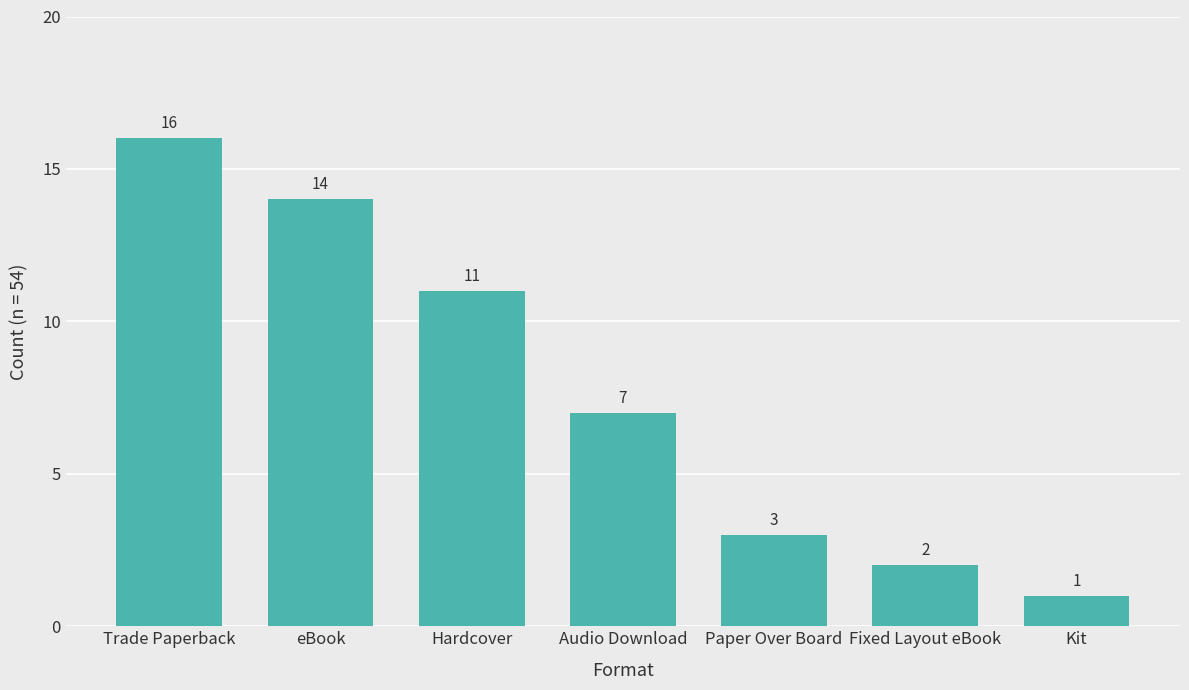

Reading right to left, transcribe all the data shown in this chart.

1	2	3	7	11	14	16